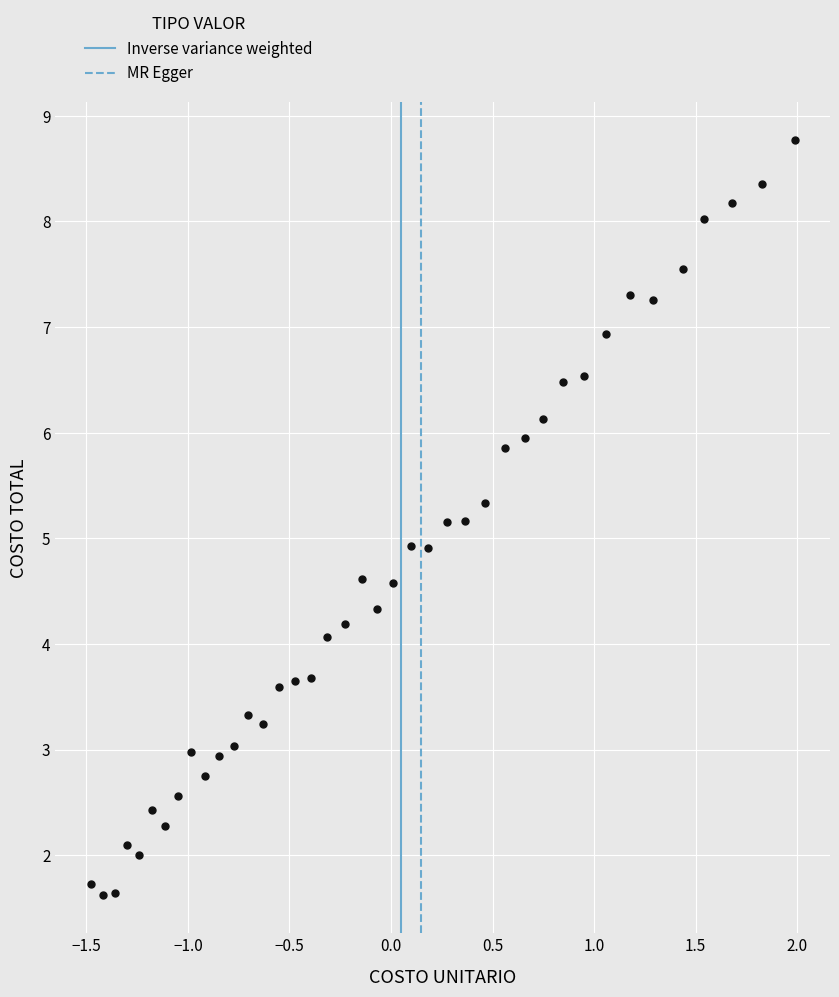

What is the range of X values (max minus min)?

3.5